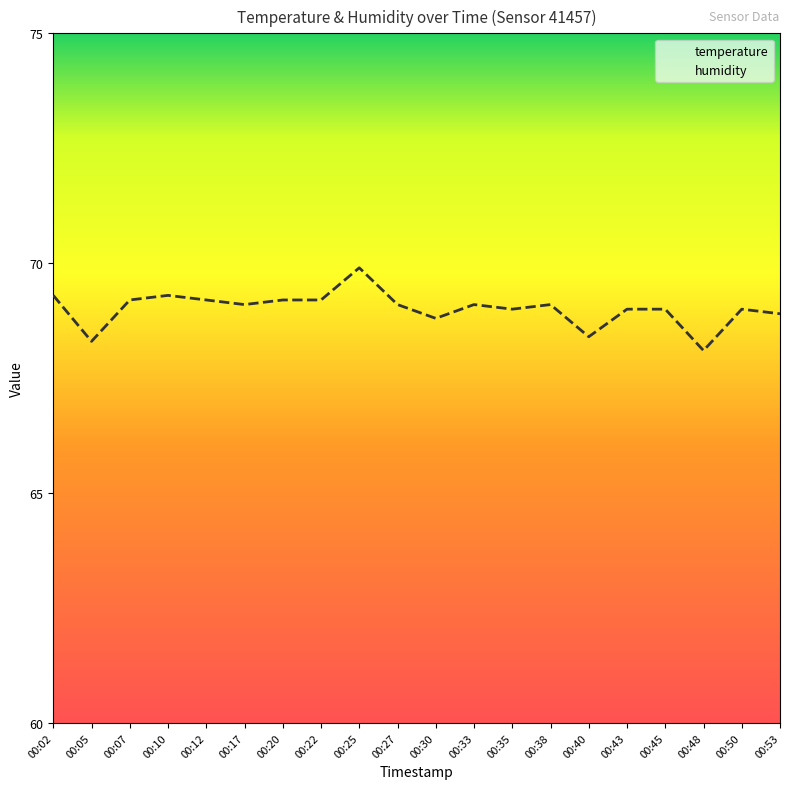

True or false: temperature and humidity intersect in this chart.

False